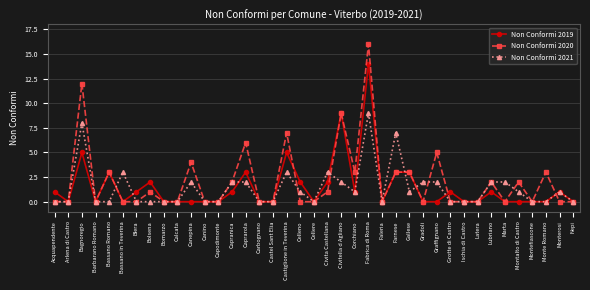

What is the label of the 37th point from the right?

Bagnoregio